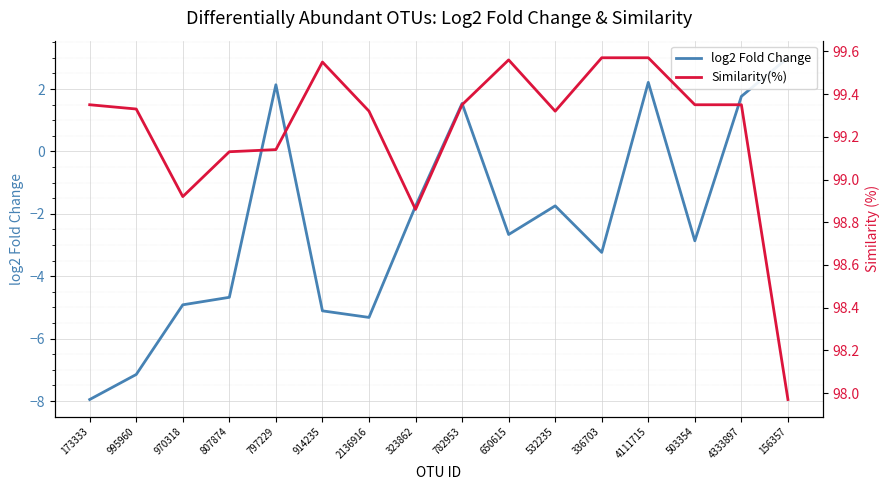

What is the label of the 2nd point from the left?

995960